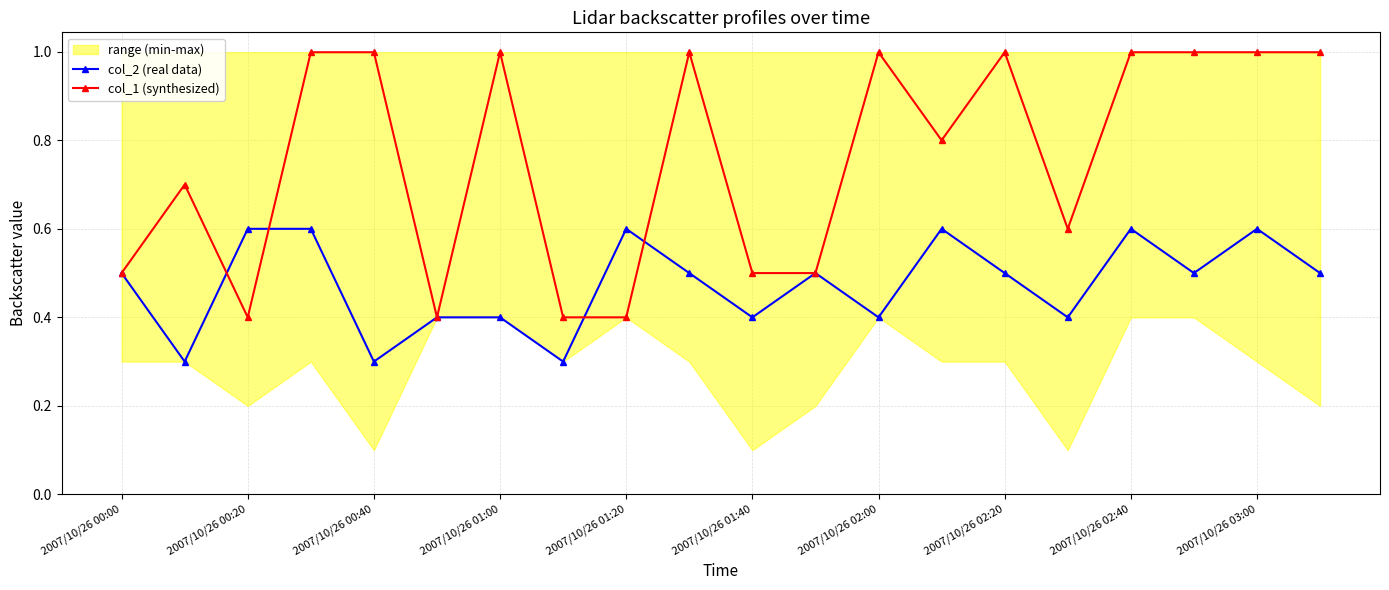

Does the chart have visible grid lines?

Yes